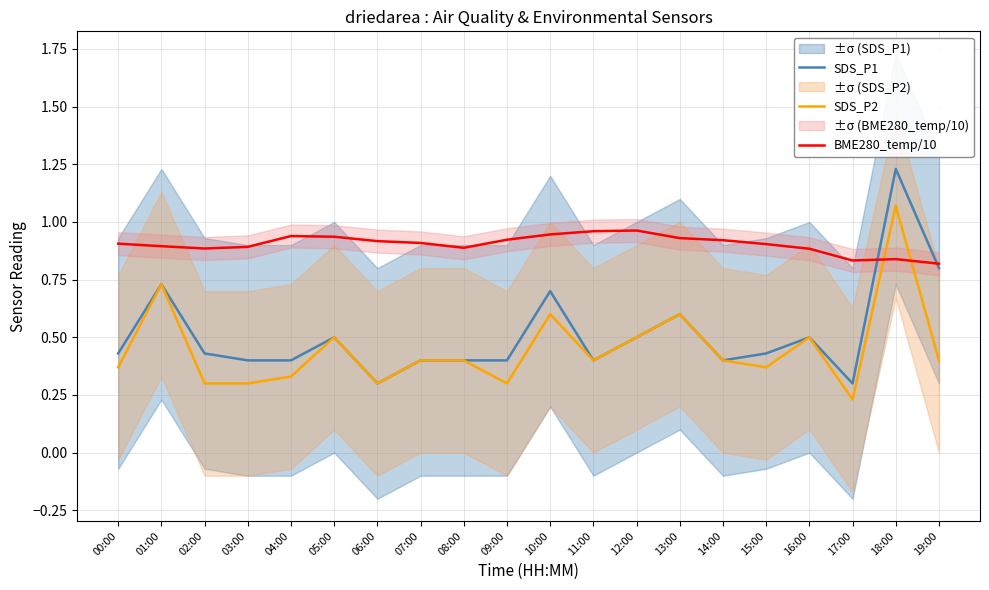

At which category does the chart reach its minimum across all series?

17:00